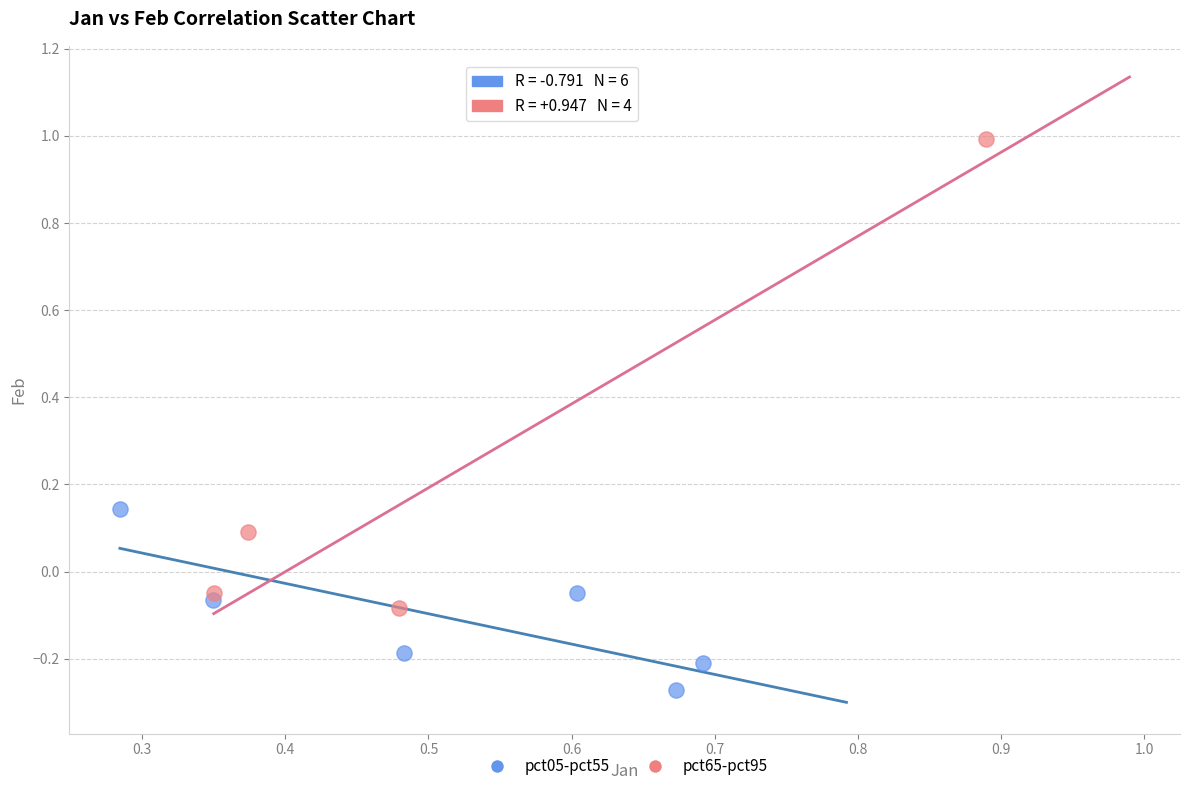

Which series reaches the maximum Y coordinate?

pct65-pct95